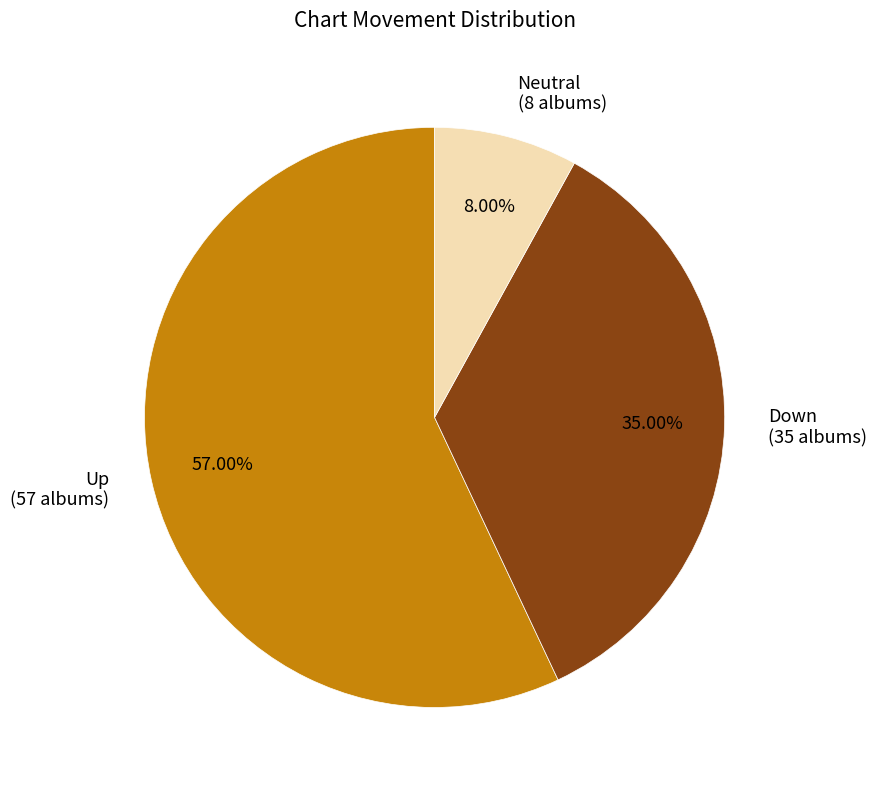

To the nearest percent, what is the average slice percentage?

33%